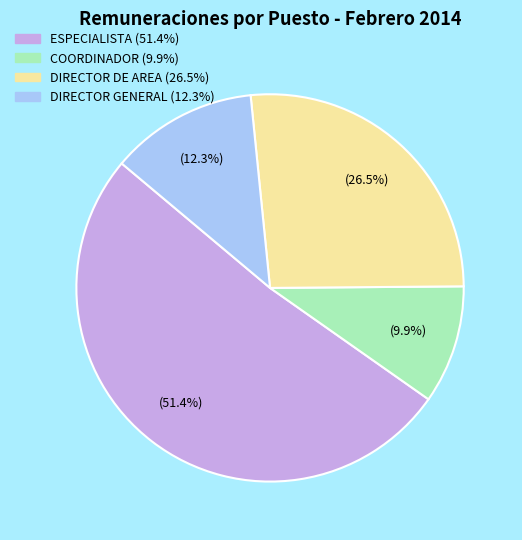

Is there any slice that represents more than half of the pie?

Yes